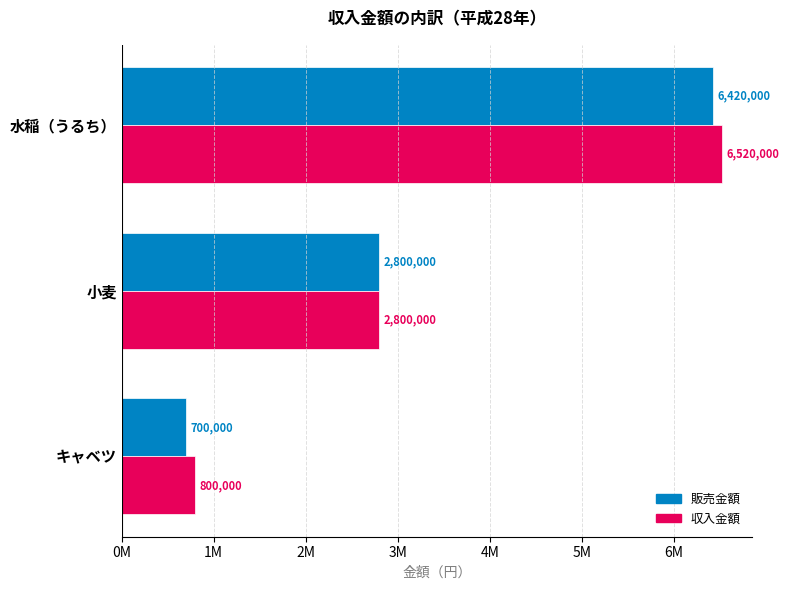

At how many categories does at least one series exceed 2177249?

2